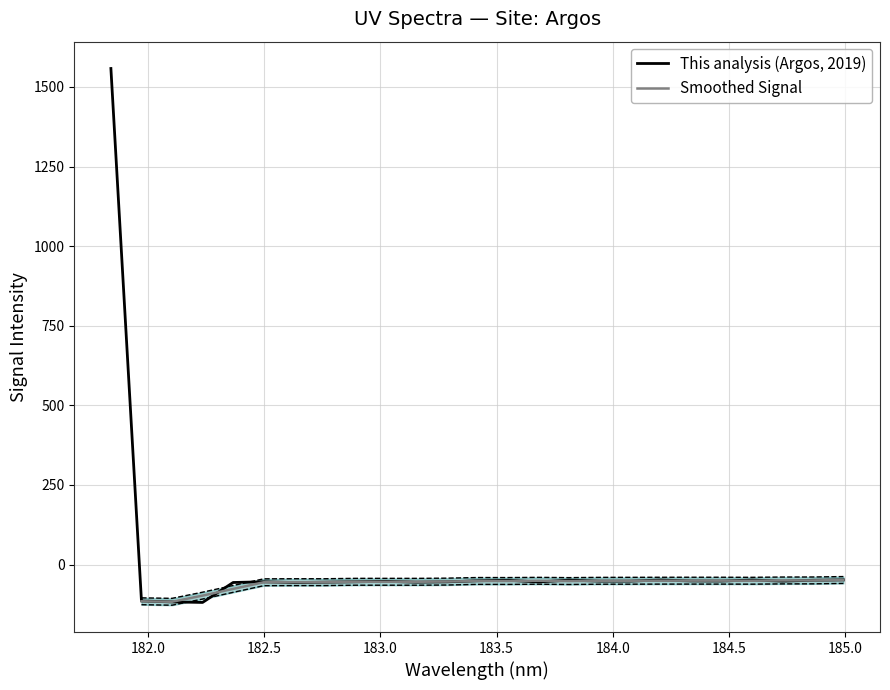

At which category does the data reach its first local peak?

184.0